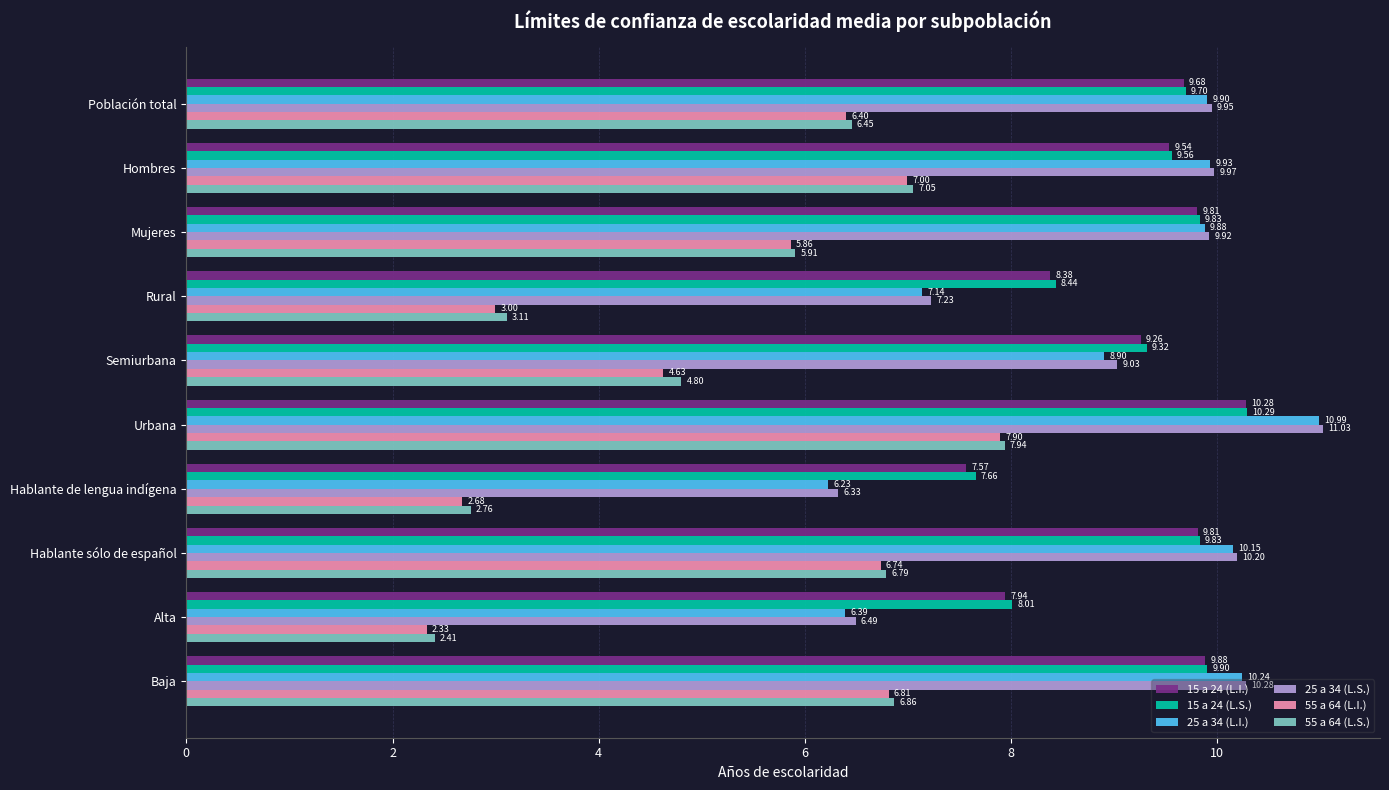

Between Hablante de lengua indígena and Hablante sólo de español, which series saw the biggest shift?

55 a 64 (L.I.)